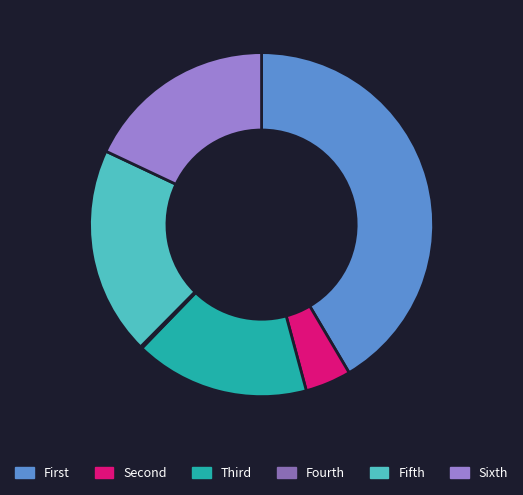

How many segments does this pie chart have?

6